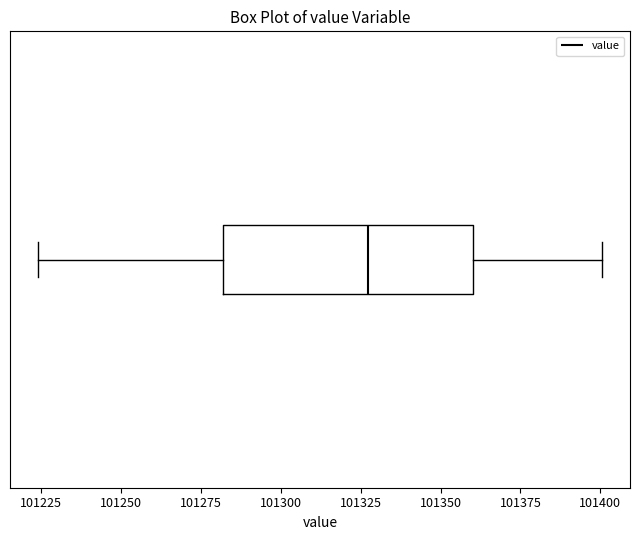

Transcribe this box plot: give where the median line is, the range the box spans, and where the two whiskers end, as read against the x-axis. The values are not printed on the chart, so give them approximately, as read against the axis.

median 101325, box 101280 to 101360, whiskers 101225 to 101400